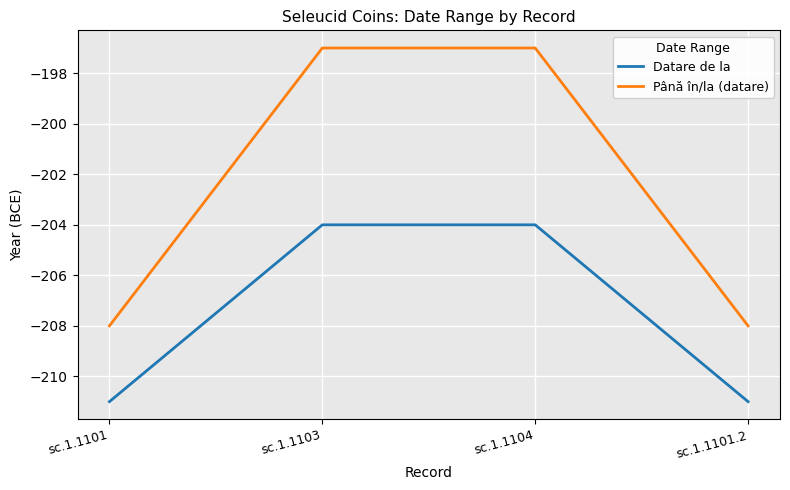

True or false: Datare de la and Până în/la (datare) intersect in this chart.

False